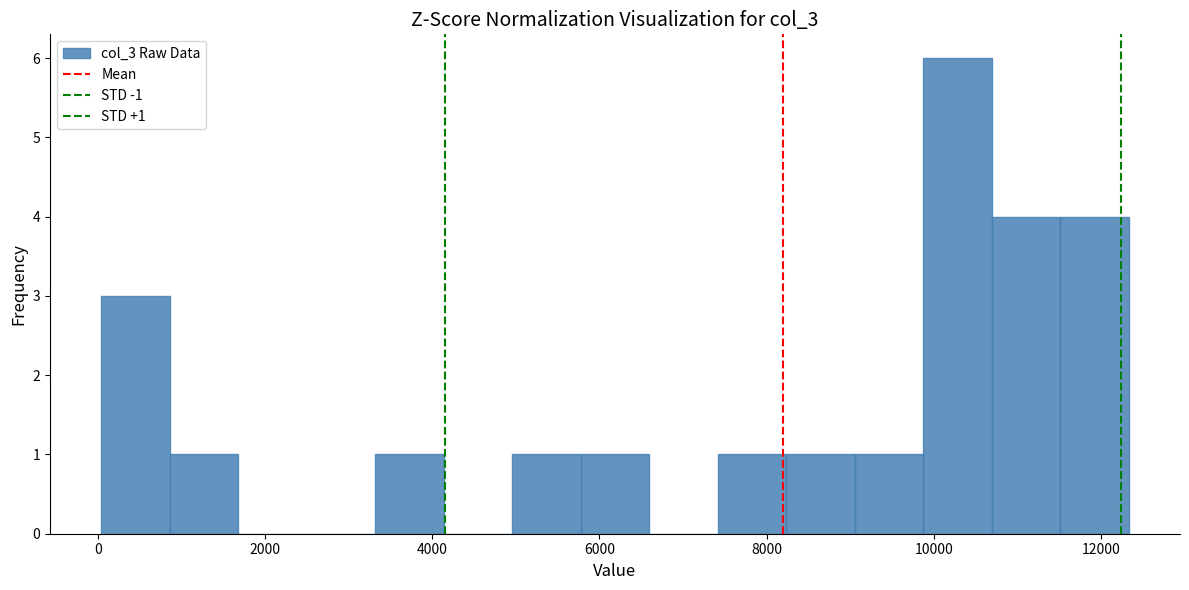

Which range on the x-axis has the tallest bar?

9800 to 10600